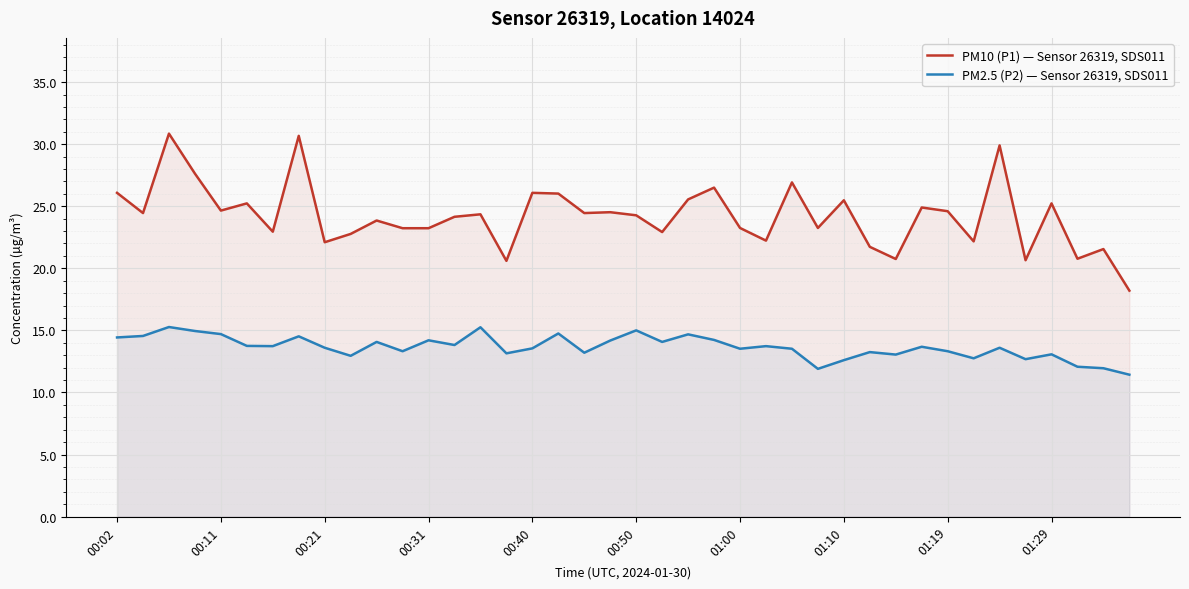

True or false: PM10 (P1) — Sensor 26319, SDS011 has more than 0 points higher than both neighbors.

True